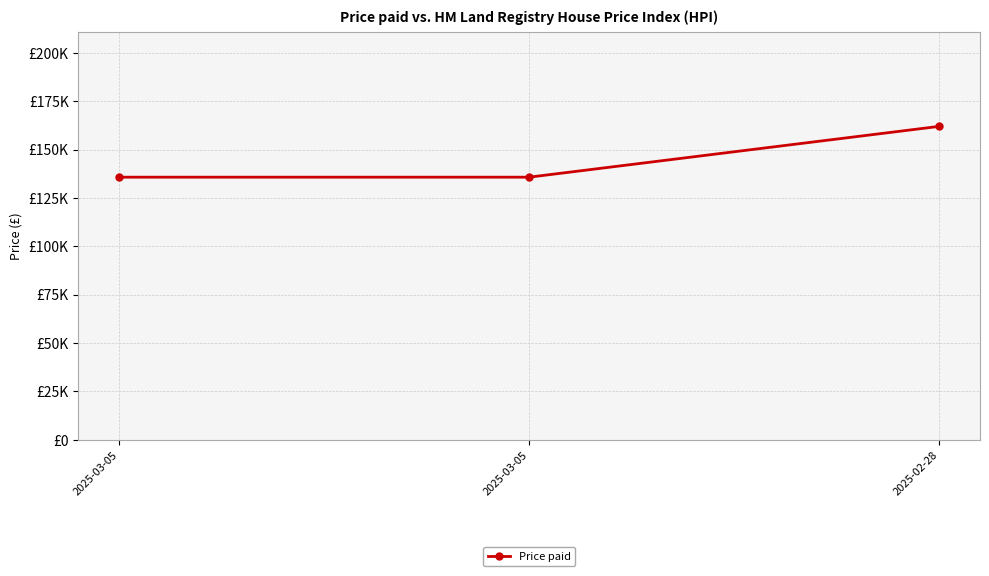

What value does the data have at 2025-02-28, to the nearest 50?

162000